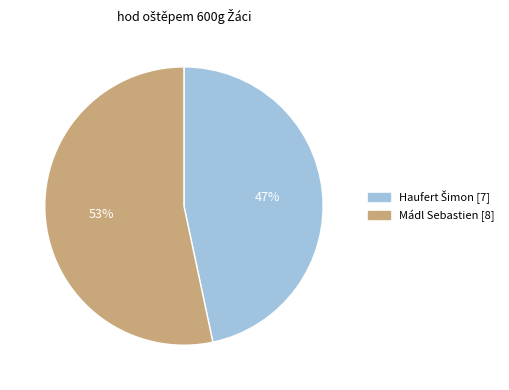

Which category has the biggest portion of the pie?

Mádl Sebastien